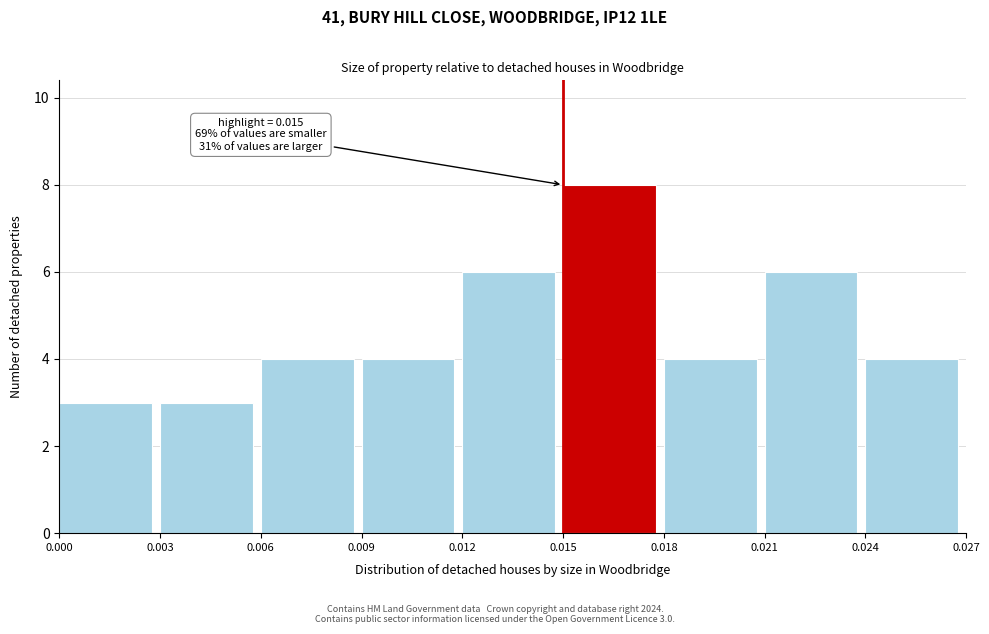

Over which range of the x-axis is the bar tallest?

0.015 to 0.018